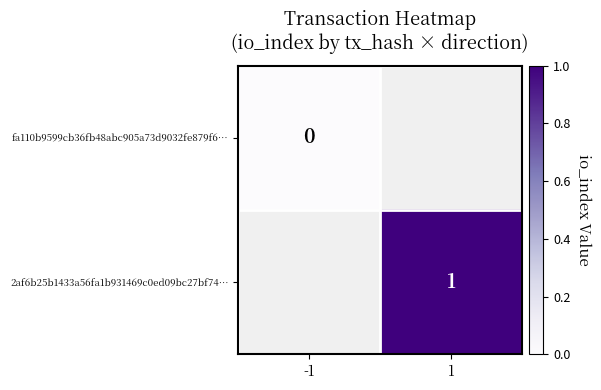

The value of 2af6b25b1433a56fa1b931469c0ed09bc27bf74… at 1 is 0. True or false?

False